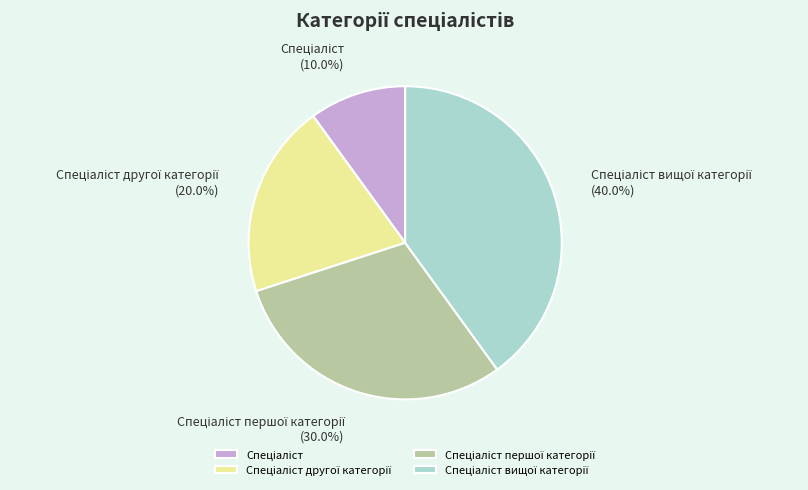

Count the number of slices in the pie.

4